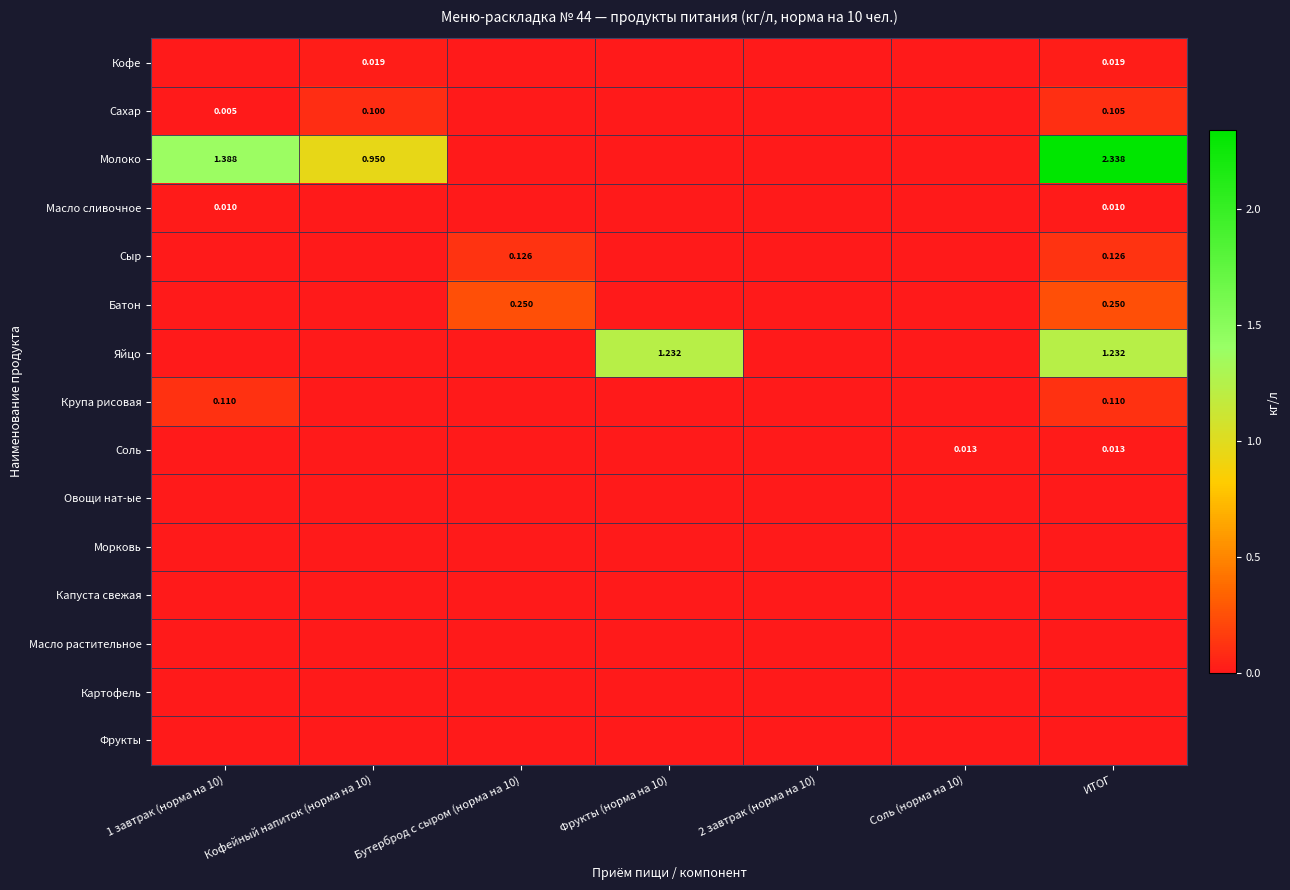

Is it true that Кофе equals -0.0 at Фрукты (норма на 10)?

False